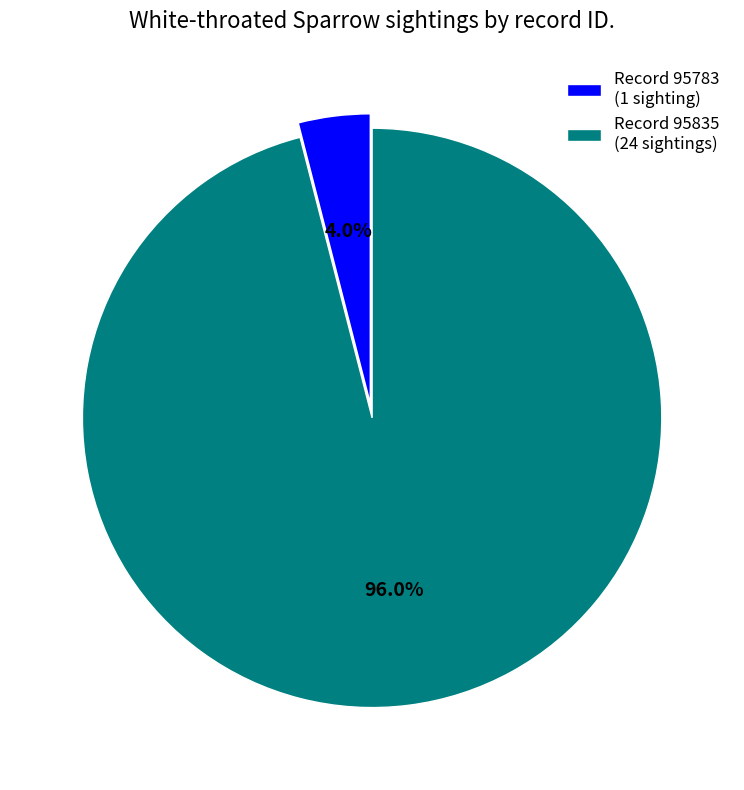

What portion of the pie excludes Record 95783 (1 sighting)?

96.0%